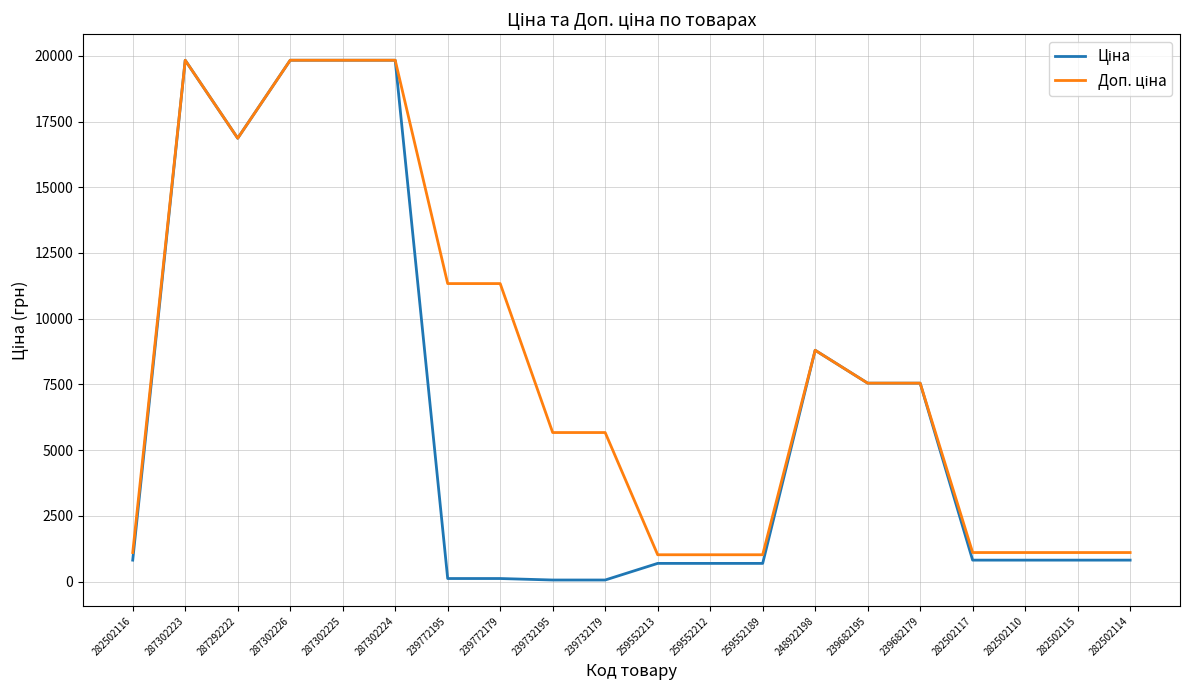

What is the total value across all series at 239682195?

15091.8